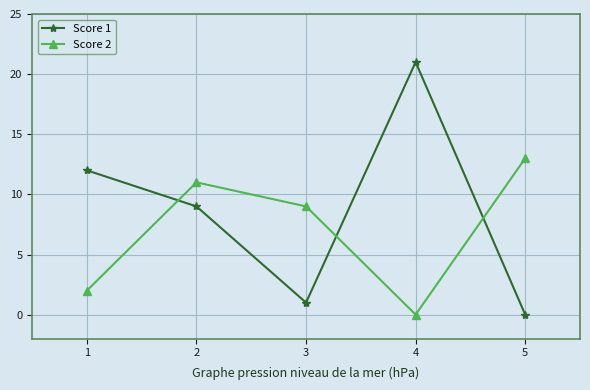

Is the value of Score 1 at 3 greater than the value of Score 2 at 2?

No